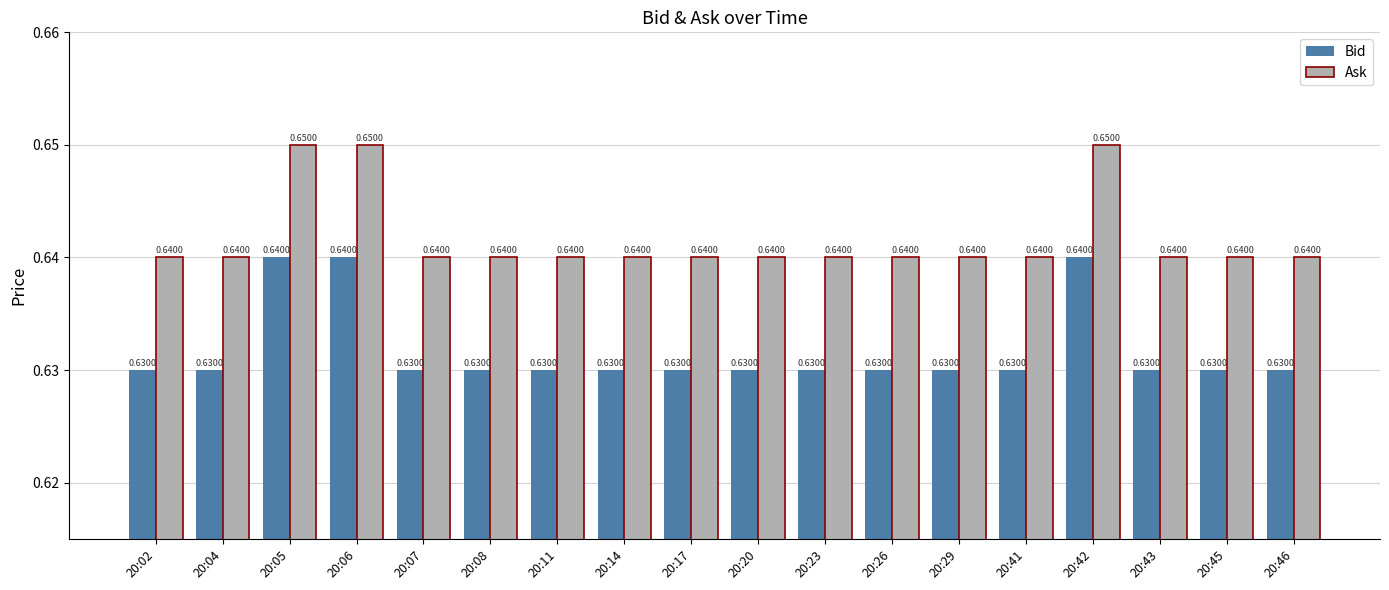

How many Bid values are between 0 and 1?

18